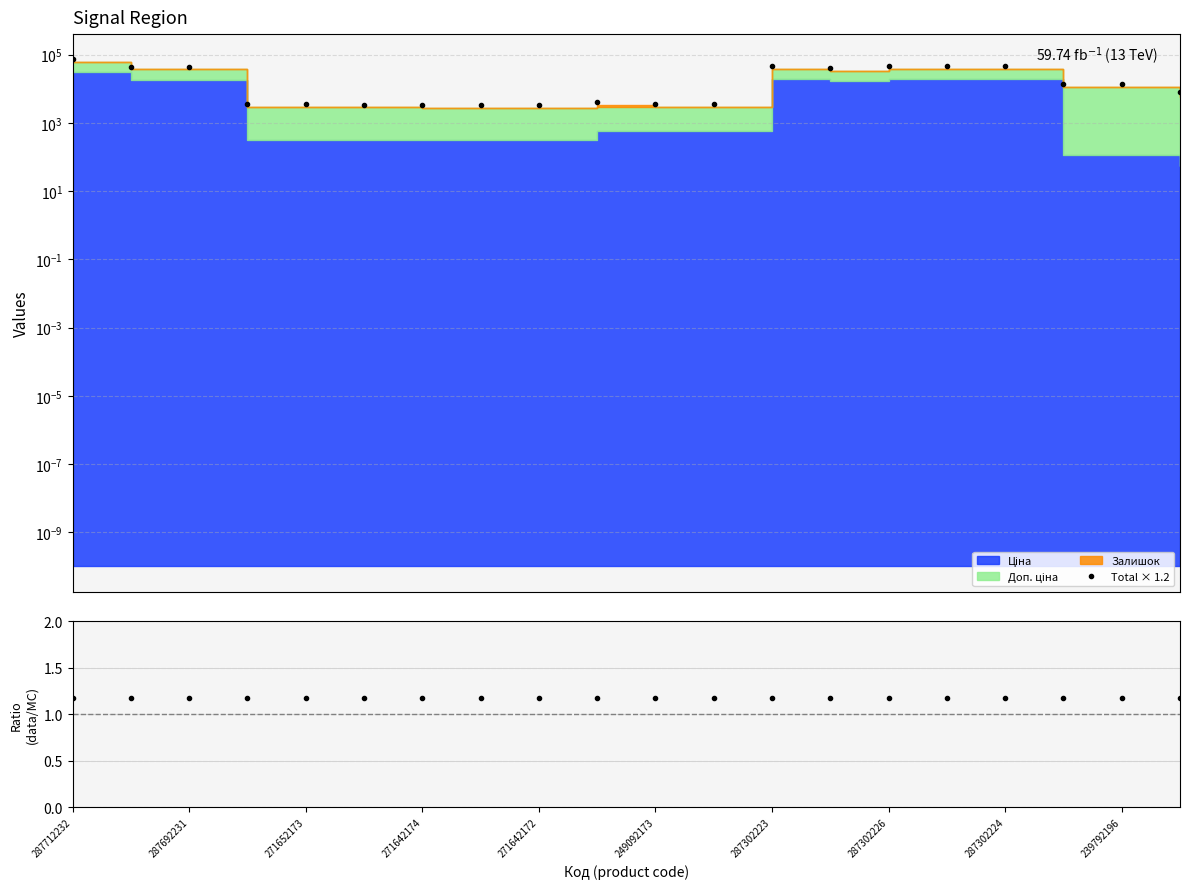

What is the value of the data/MC point at the 6th from the left?

1.2